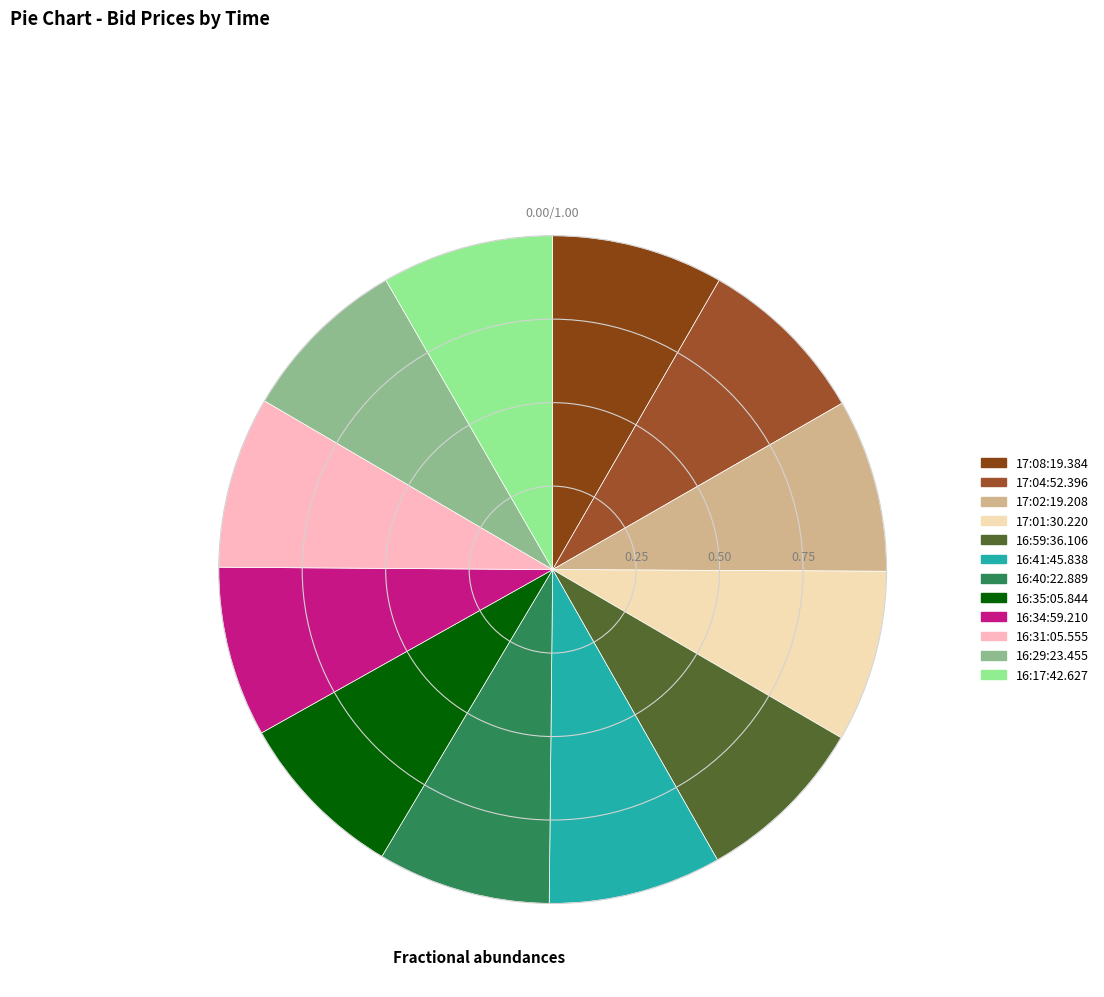

The 17:08:19.384 slice represents 8% of the pie. True or false?

True